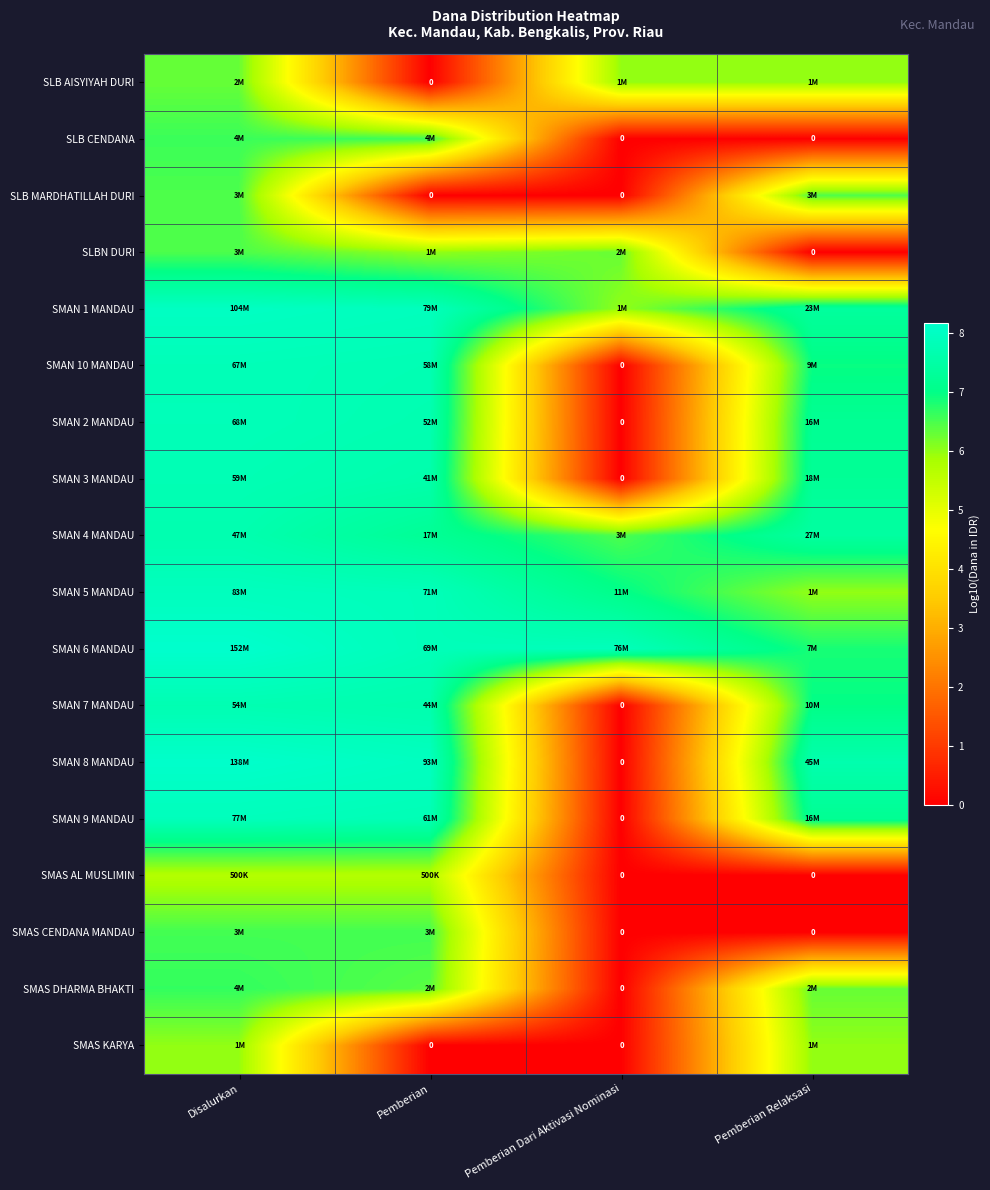

Between Pemberian Relaksasi and Pemberian, which is larger?

Pemberian Relaksasi